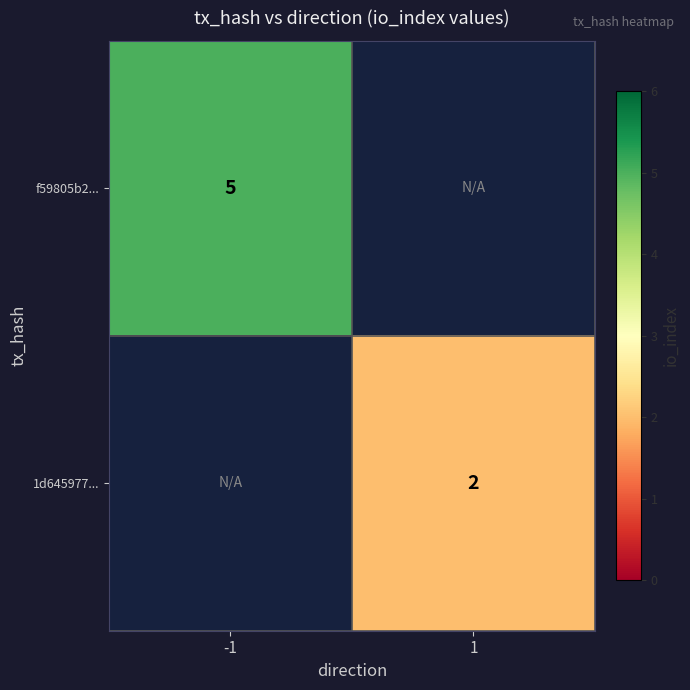

Is the value of 1d645977... at 1 greater than the value of f59805b2... at -1?

No